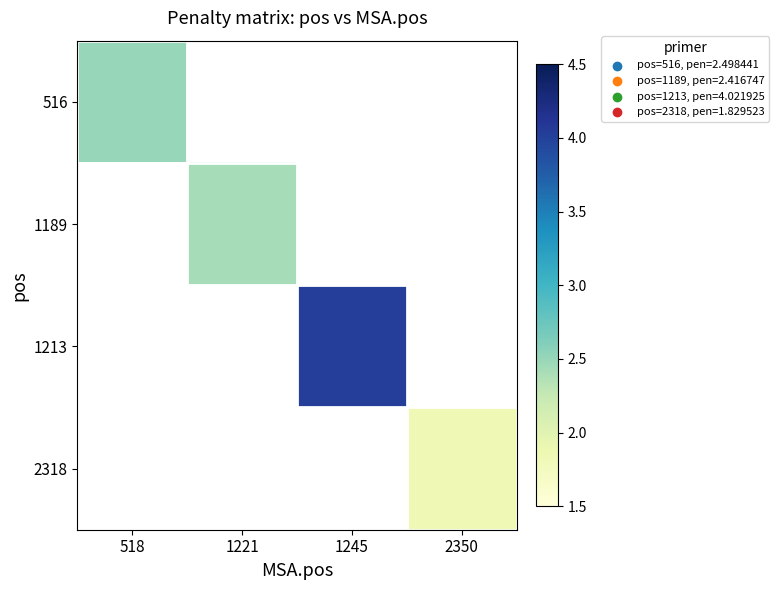

Which label corresponds to the largest value in the chart?

1245